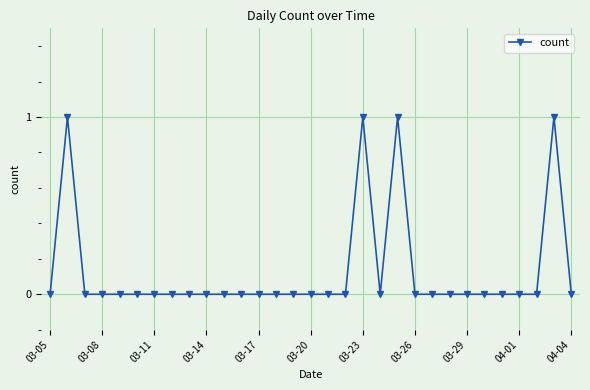

What is the sum of all values?

4